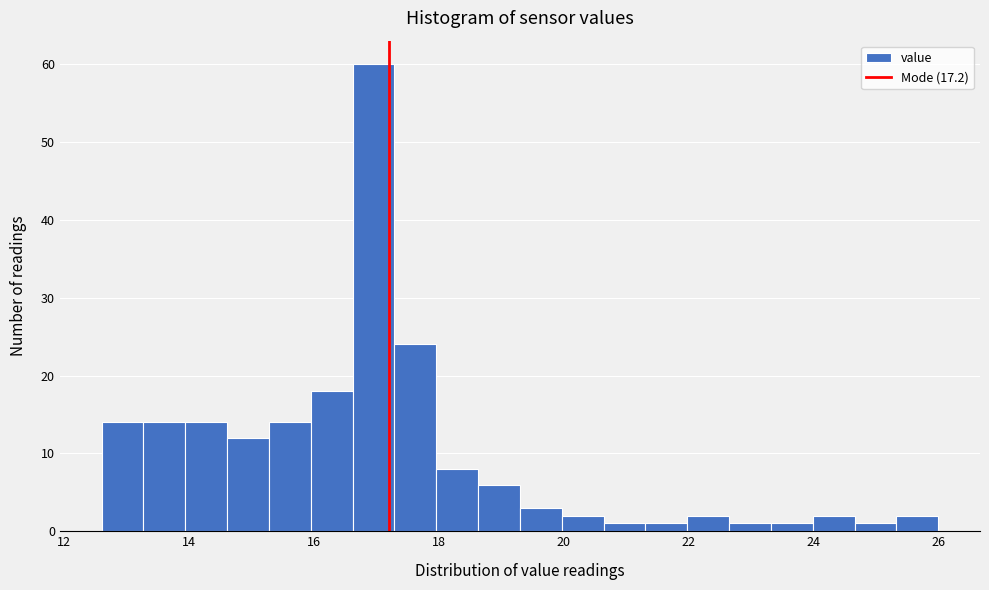

Around what value on the x-axis is the tallest bar? Give the approximate position of its centre, as read against the axis.

17.0